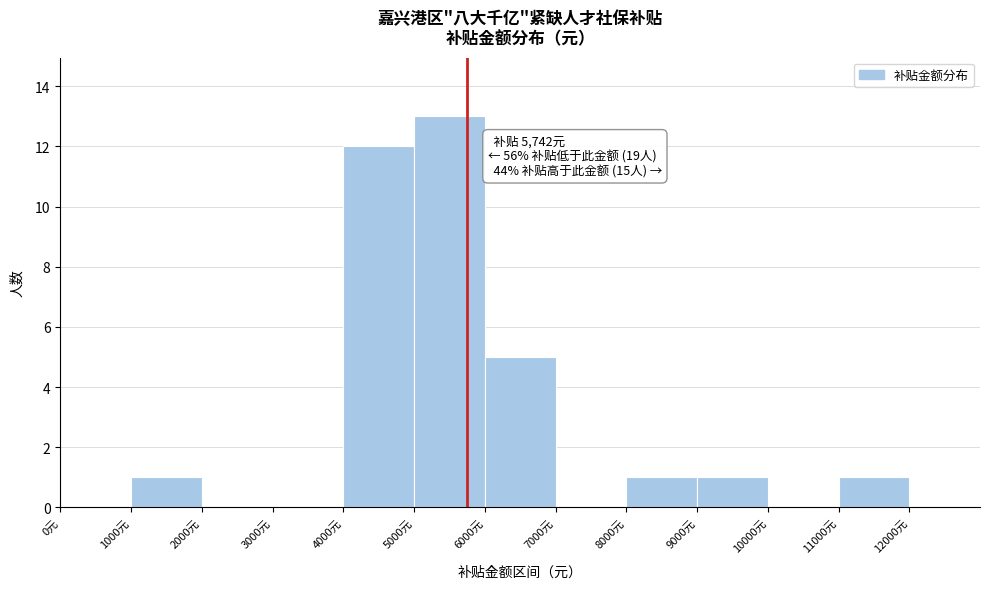

Over which range of the x-axis is the bar tallest?

5000 to 6000